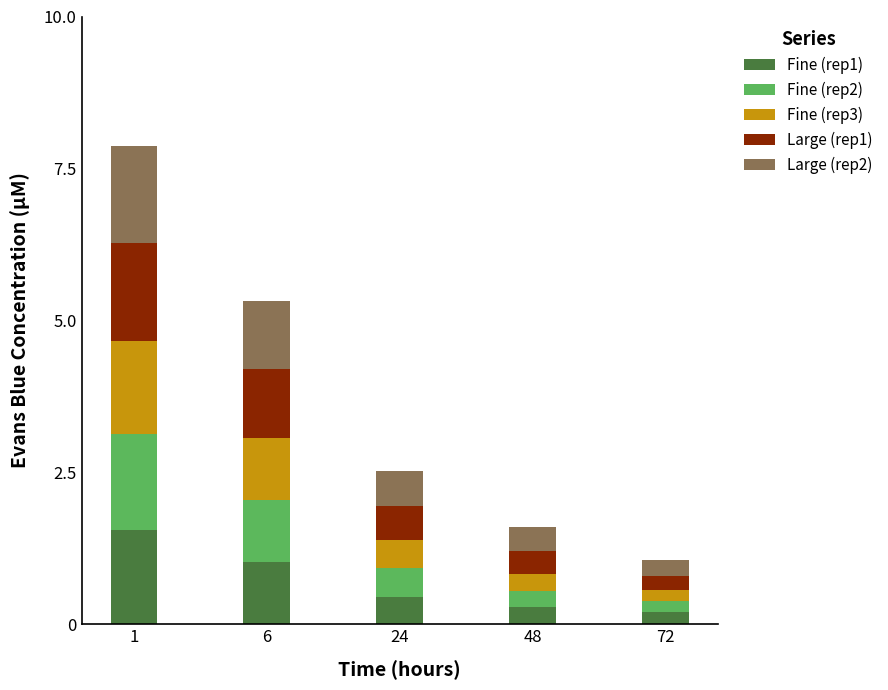

True or false: Fine (rep1) has a value of 1.0 at 6.

True